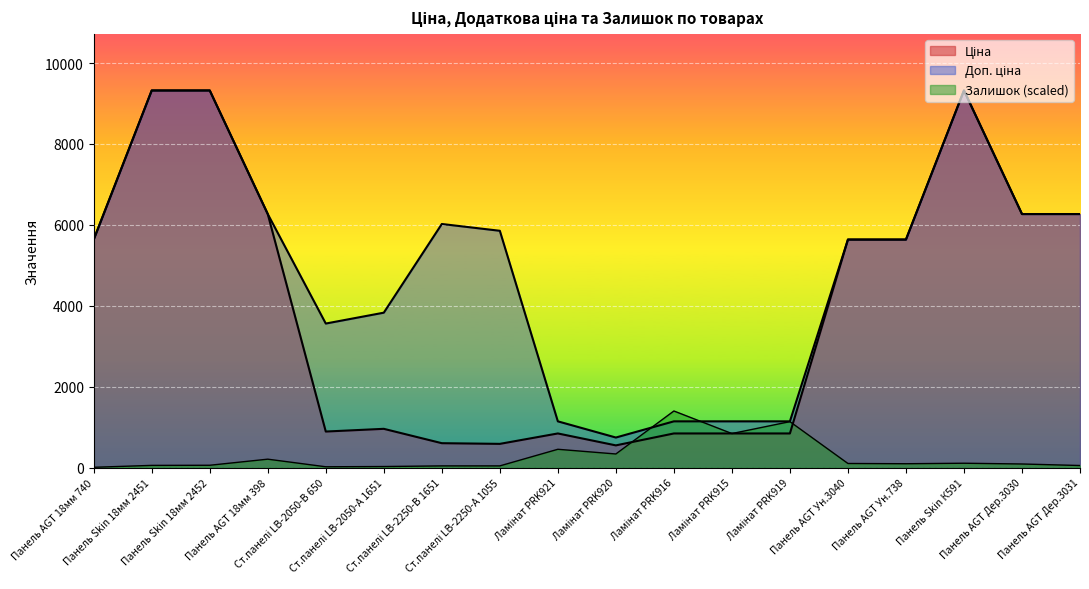

True or false: Залишок has more than 0 points higher than both neighbors.

True